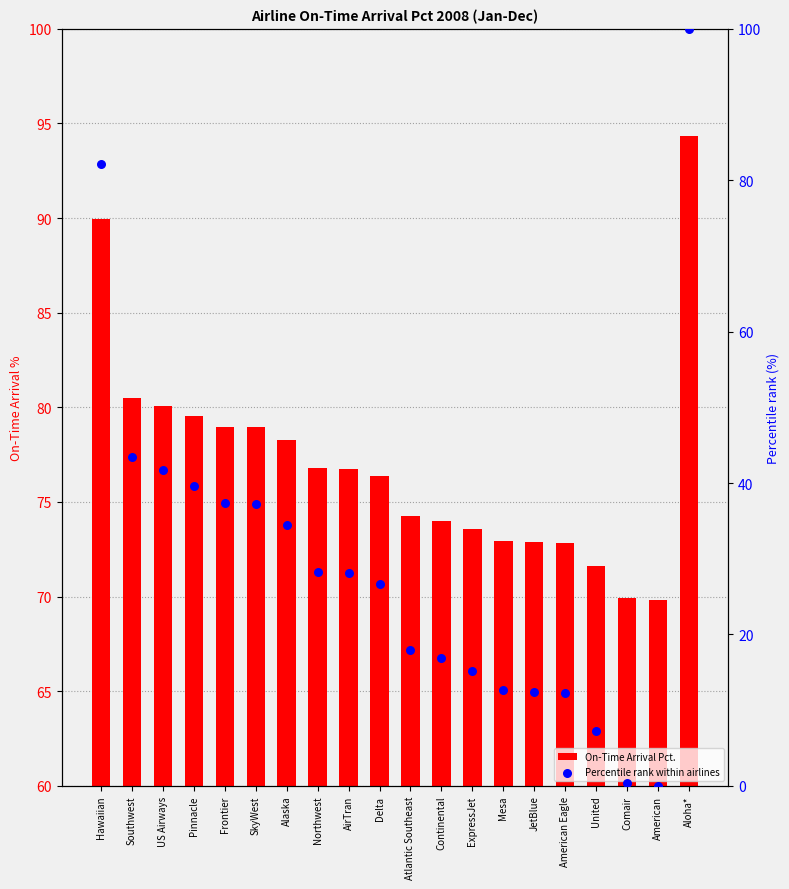

At how many categories does at least one series exceed 29?

20